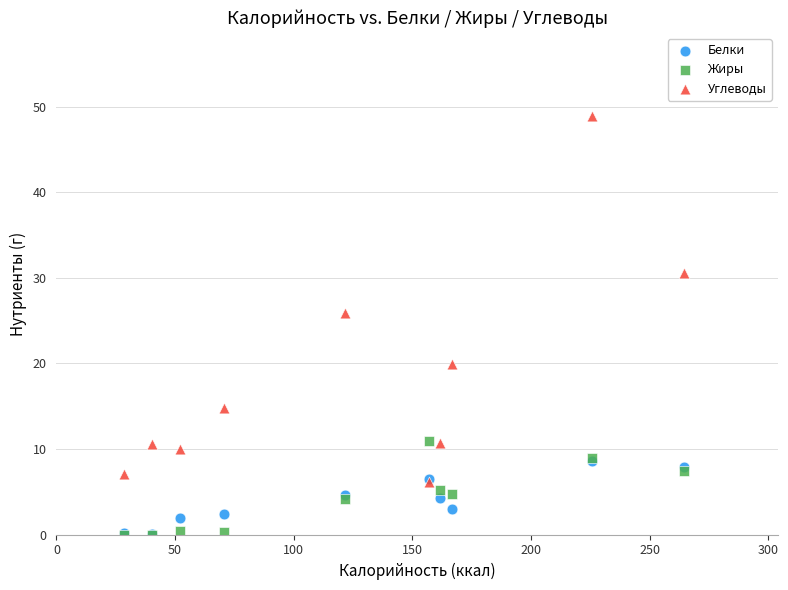

Which series has the largest Y range (max minus min)?

Углеводы